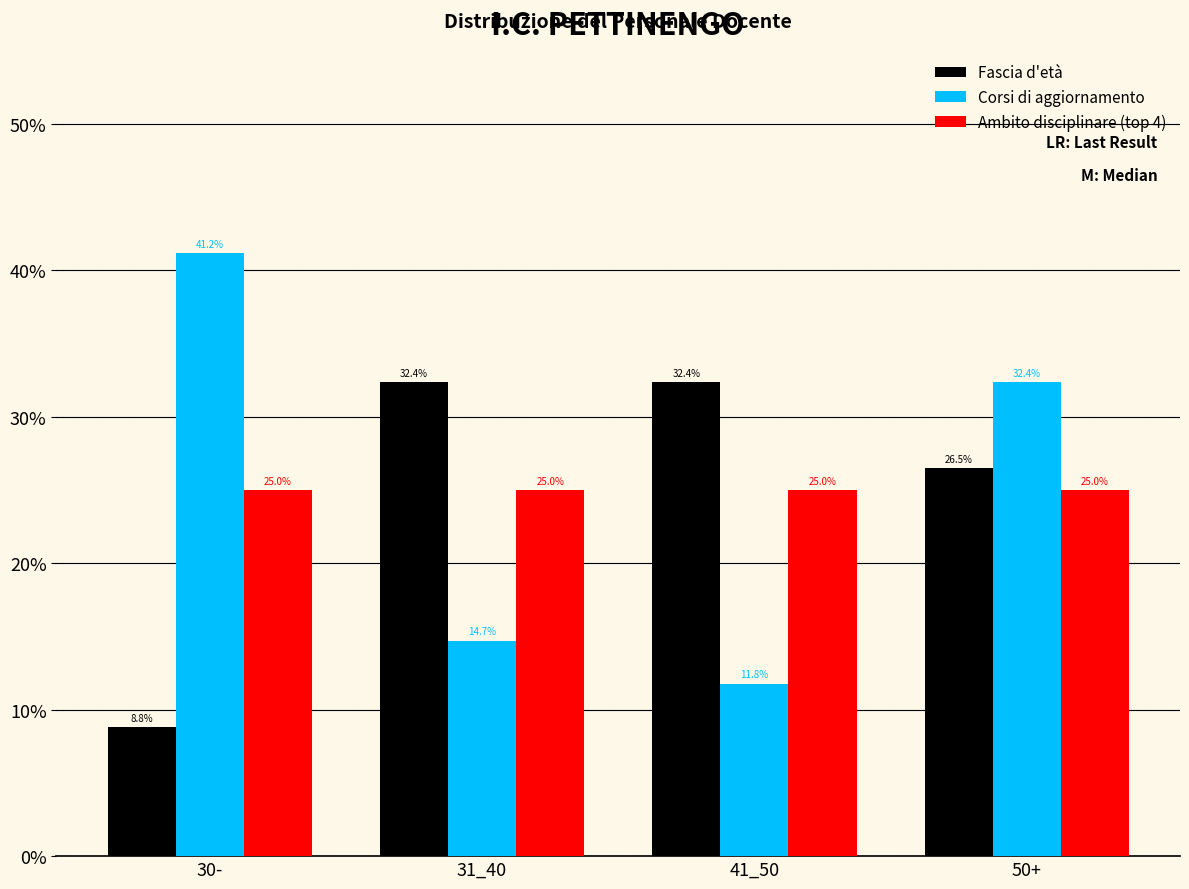

Reading left to right, transcribe all the data shown in this chart.

Fascia d'età: 8.8	32.4	32.4	26.5
Corsi di aggiornamento: 41.2	14.7	11.8	32.4
Ambito disciplinare (top 4): 25.0	25.0	25.0	25.0